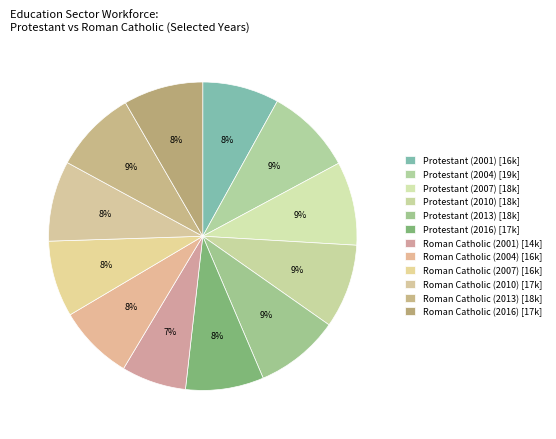

How many slices are in this pie chart?

12